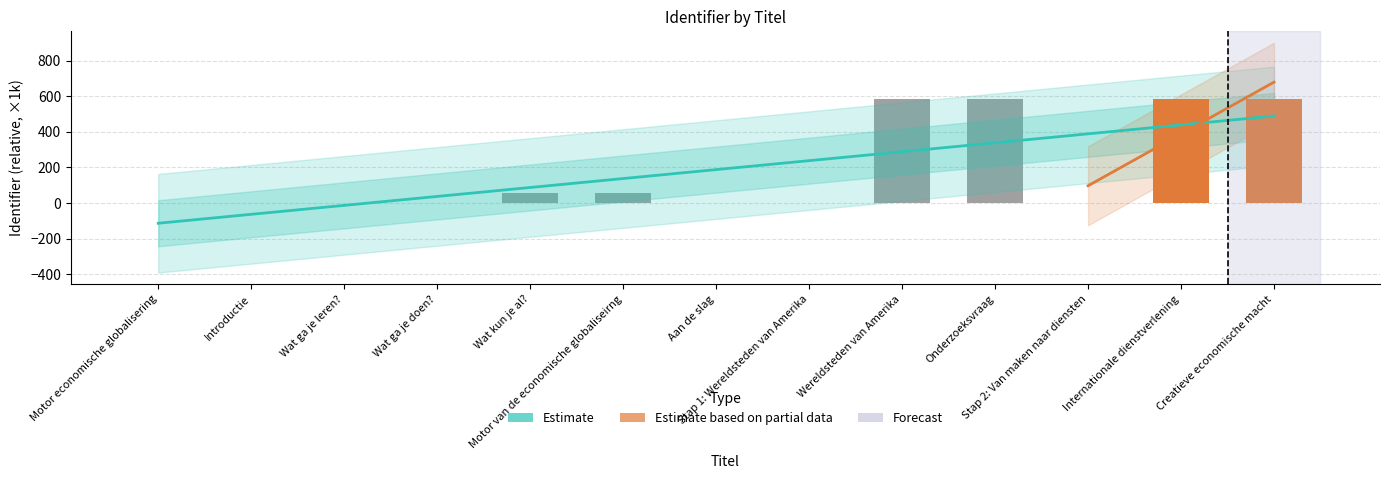

What is the maximum value shown in the chart?

582.4